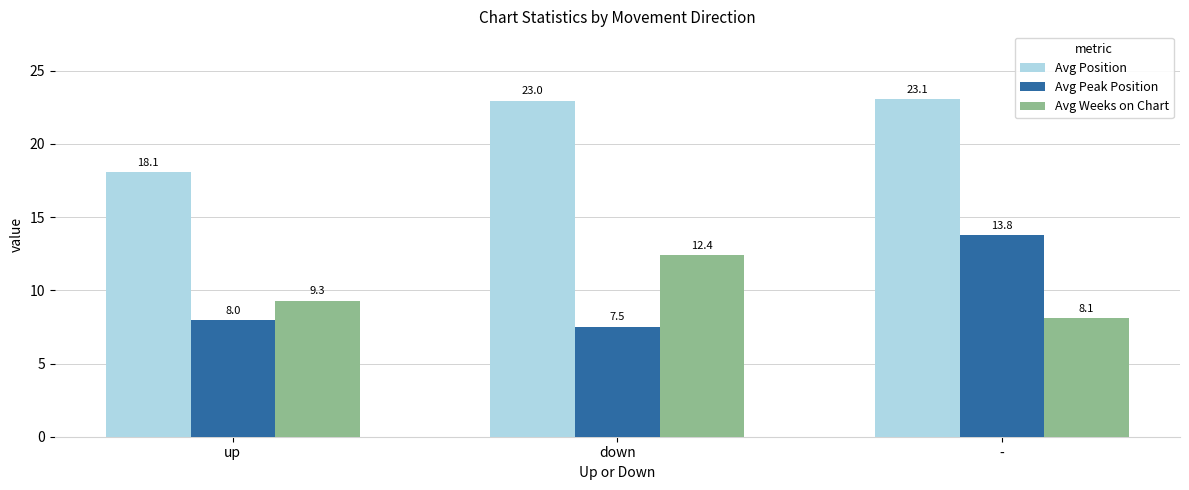

Read the Avg Weeks on Chart value at up.

9.3